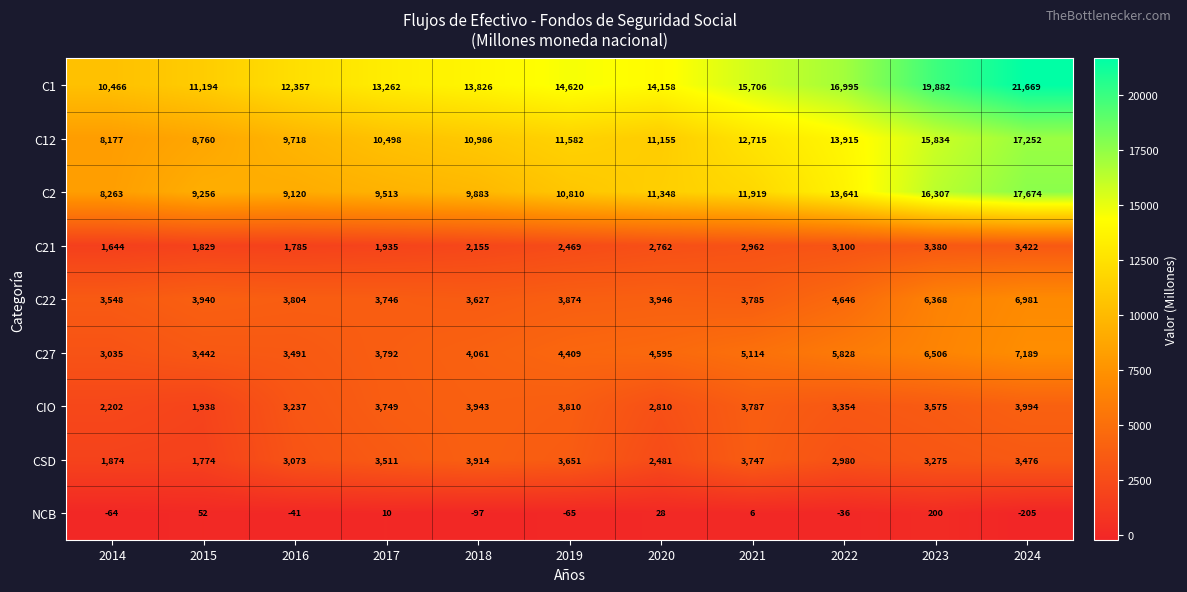

Rank the categories by C2 value from lowest to highest.

2014, 2016, 2015, 2017, 2018, 2019, 2020, 2021, 2022, 2023, 2024